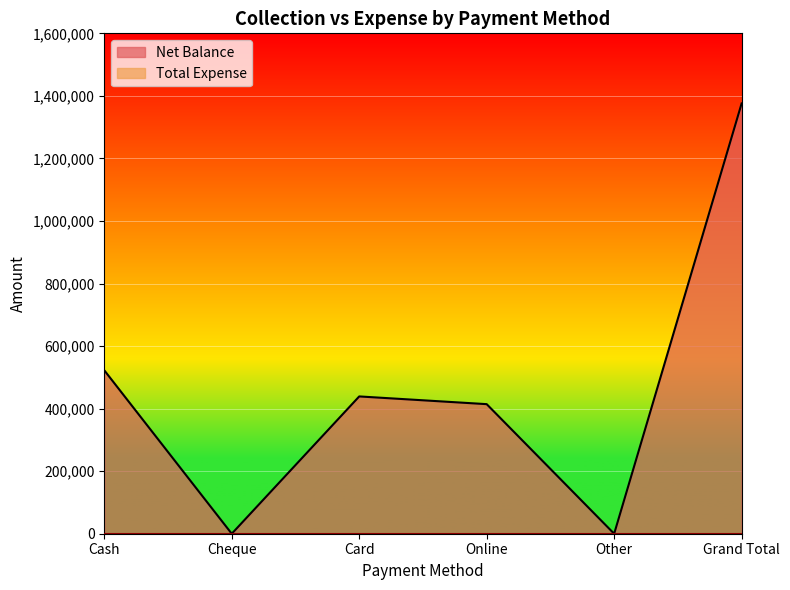

What is the label of the 2nd point from the left?

Cheque